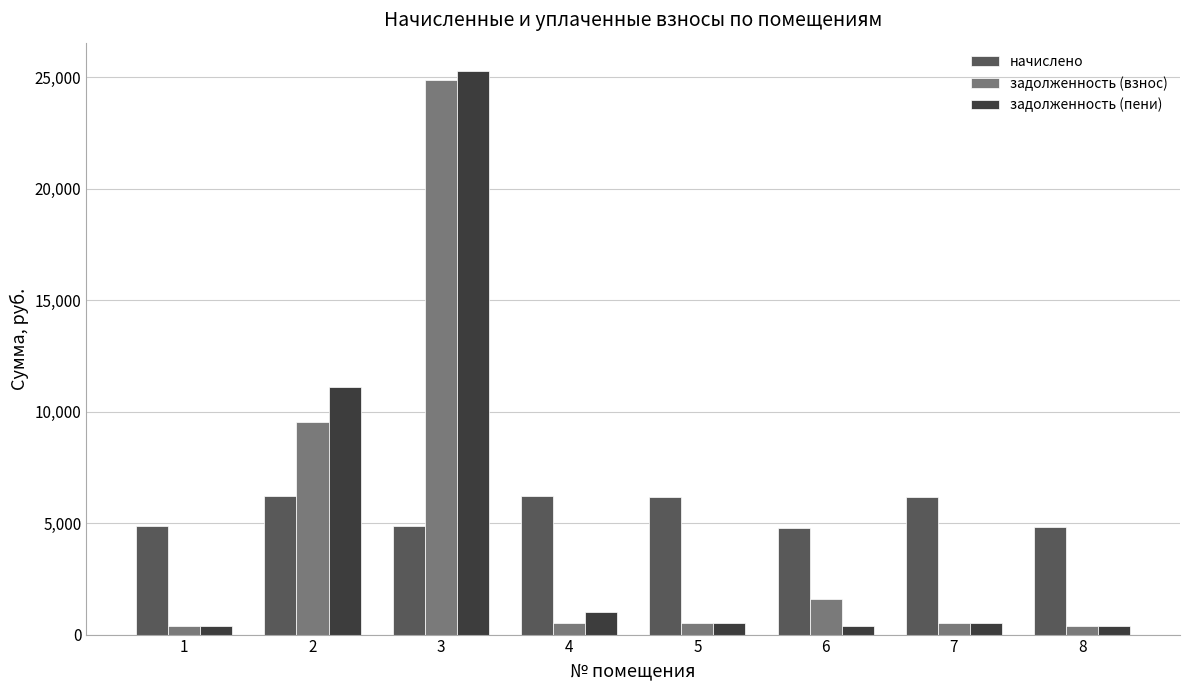

At which label is задолженность (пени) closest to 12837?

2